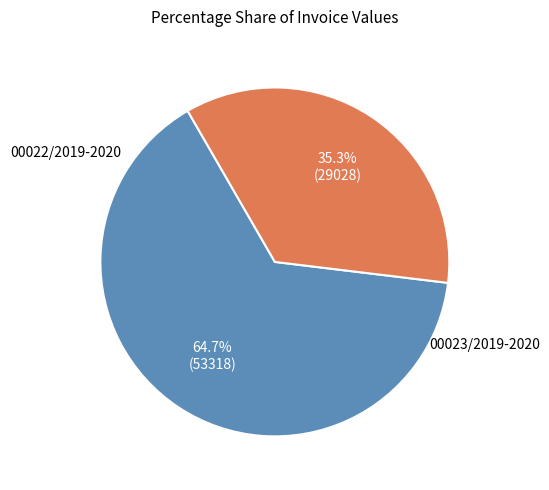

Does any single category account for the majority?

Yes